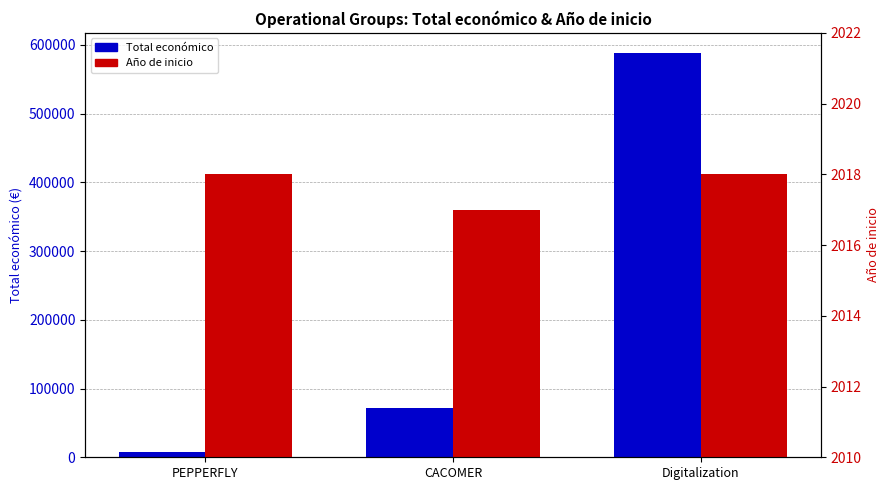

At how many categories does at least one series exceed 93106?

1